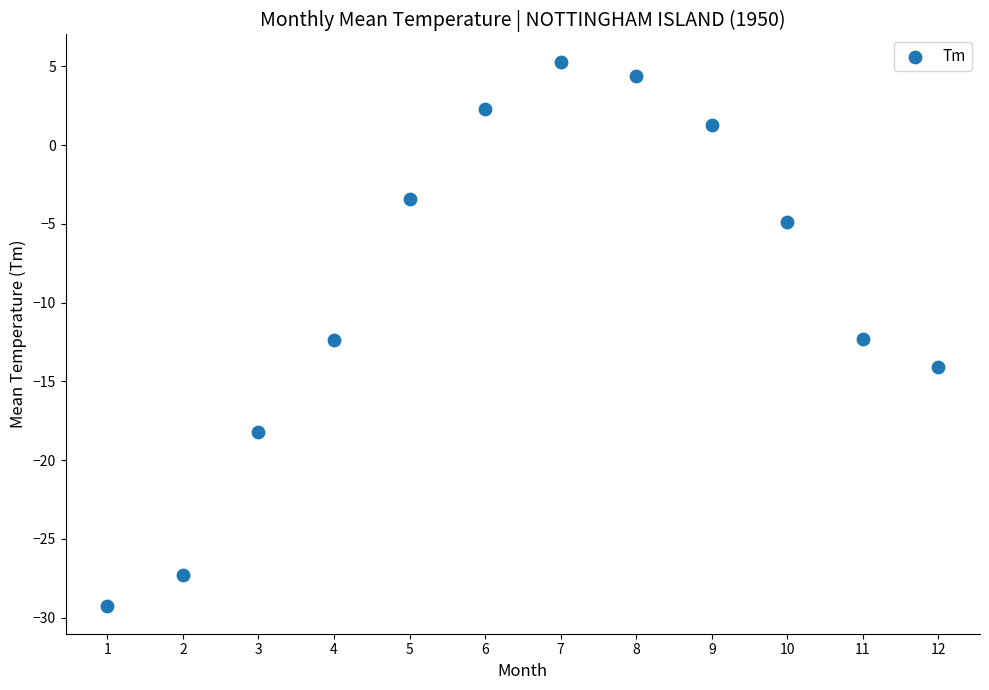

What is the average X value?

6.5